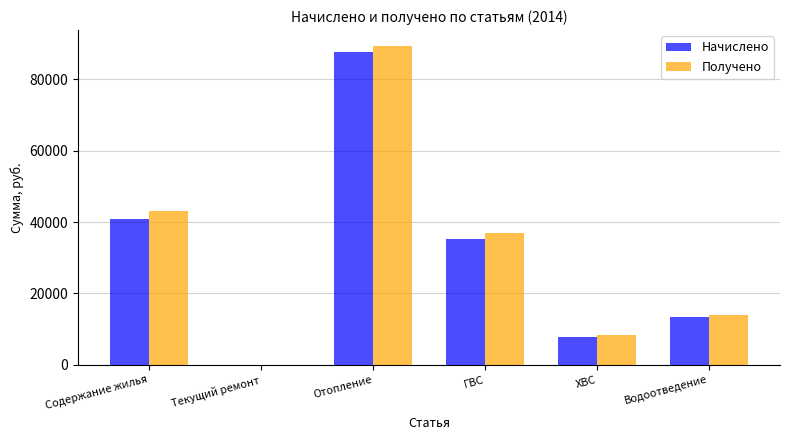

Where does the Получено series first go above 36985?

Содержание жилья